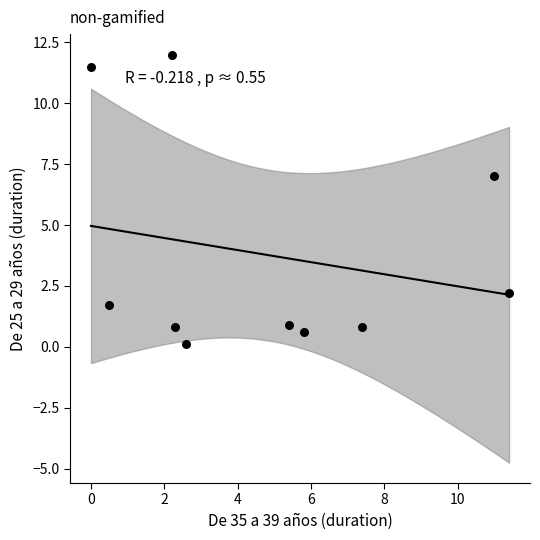

What is the average Y value?

3.8